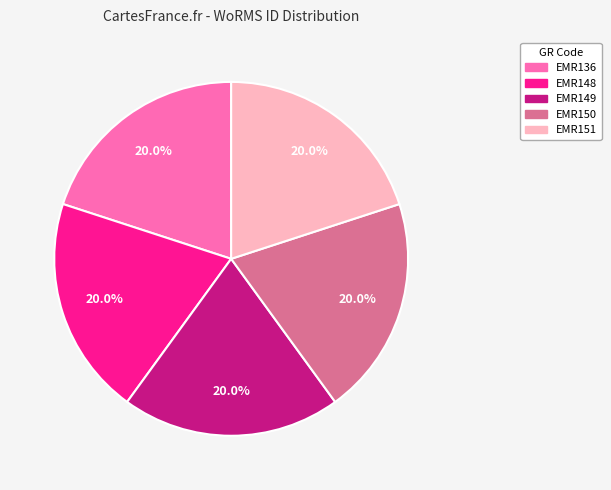

Does EMR151 represent more than half of the total?

No